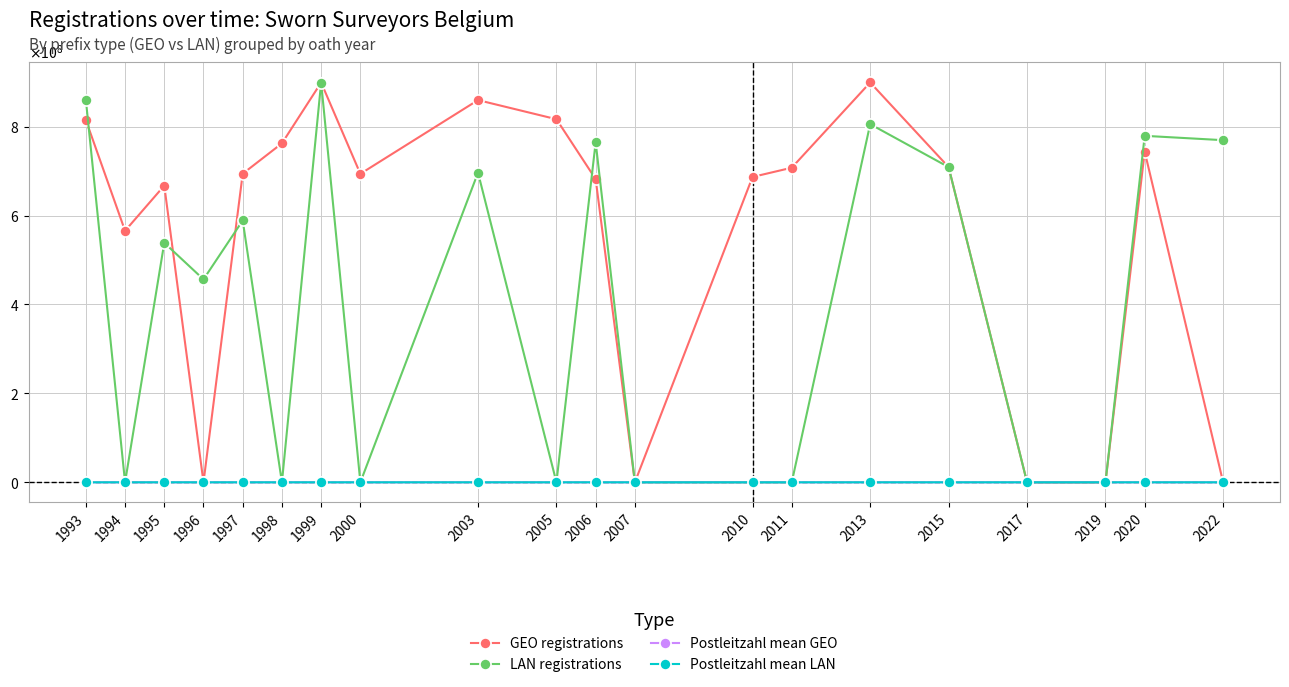

Between 2005 and 2010, which series saw the biggest shift?

GEO registrations